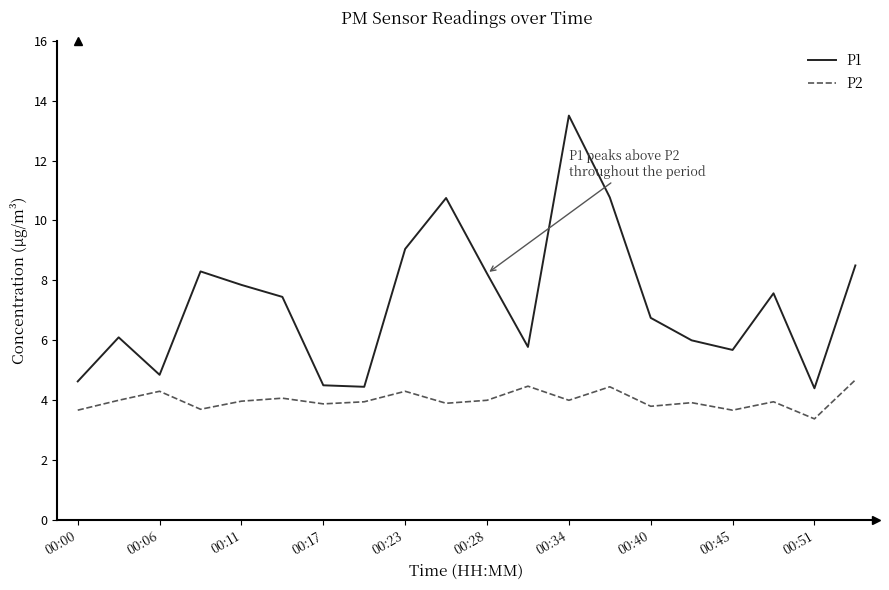

How many interior local peaks does the P1 series have?

5